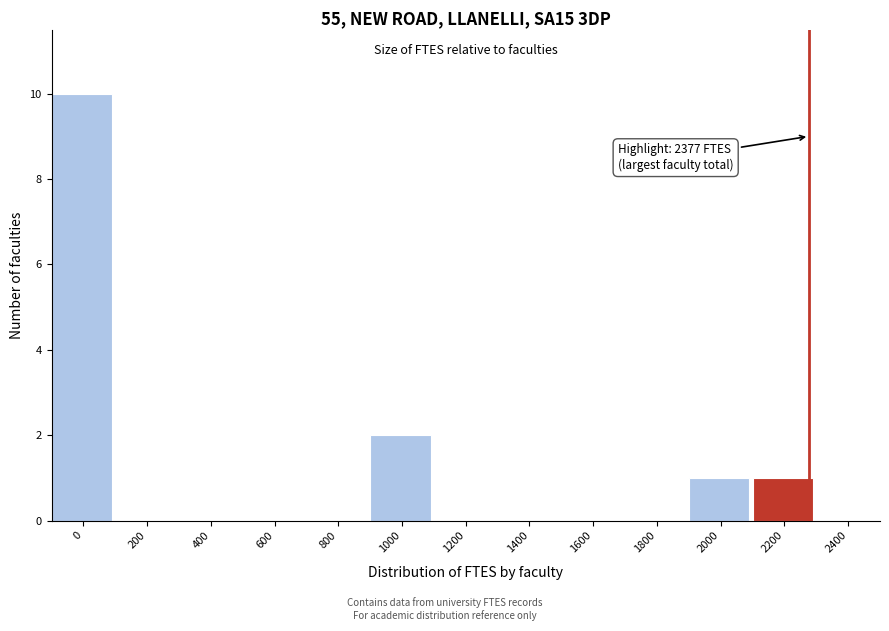

Reading left to right, transcribe all the data shown in this chart.

0=10	200=0	400=0	600=0	800=0	1000=2	1200=0	1400=0	1600=0	1800=0	2000=1	2200=1	2400=0